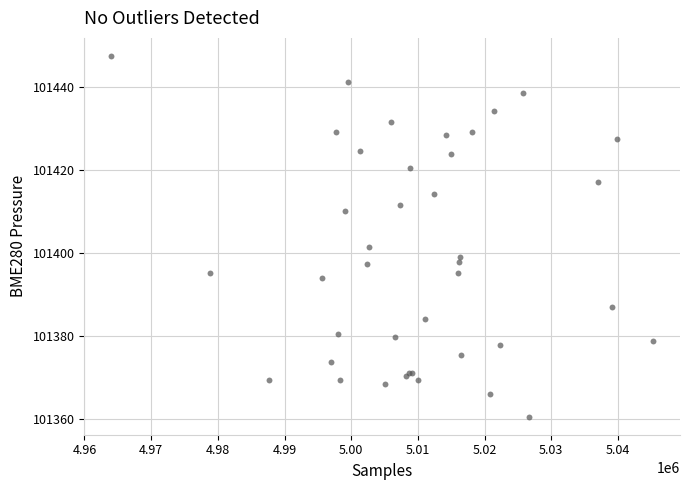

What Y value in the scatter plot is closest to 101404?

101401.4